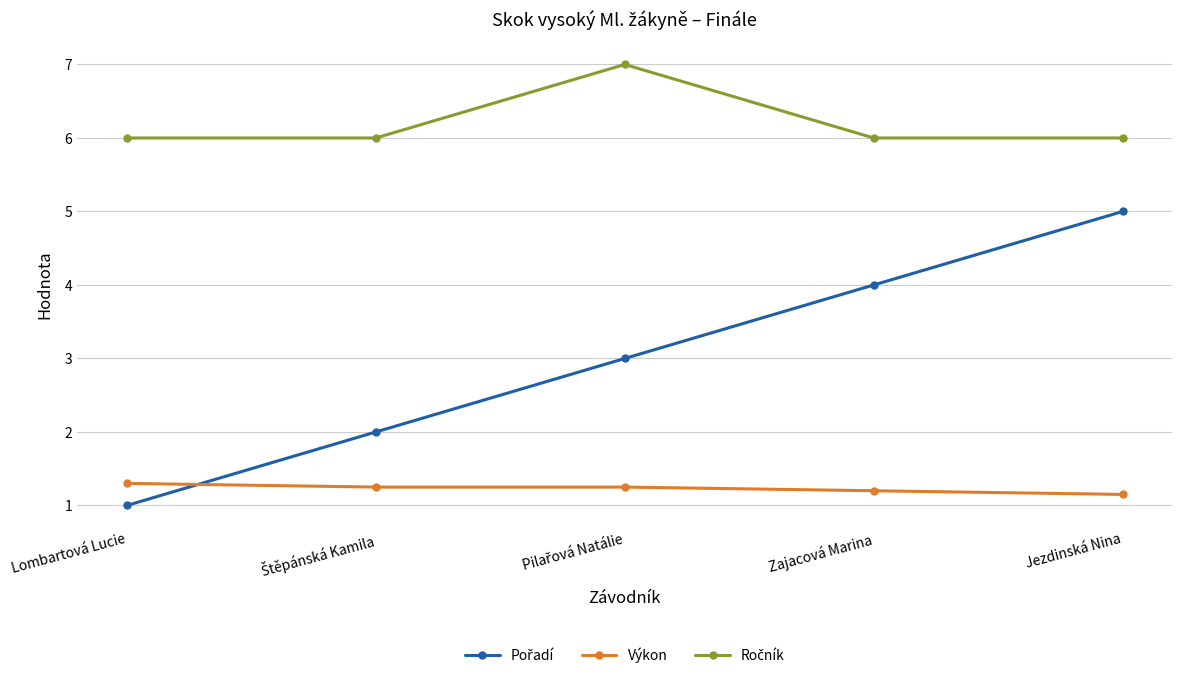

What is the spread (max minus min) of values at Zajacová Marina?

4.8